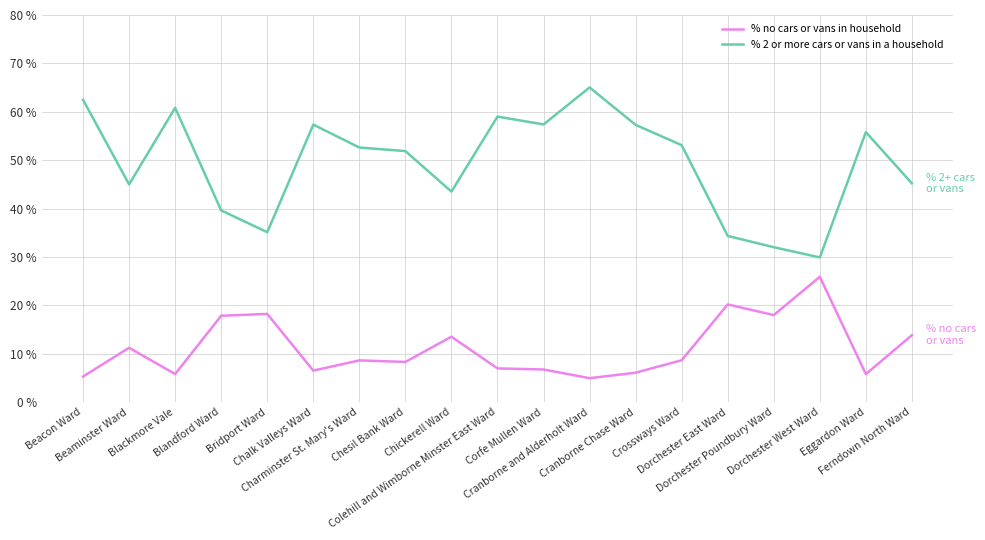

List the series in order of their peak value, lowest first.

% no cars or vans in household, % 2 or more cars or vans in a household